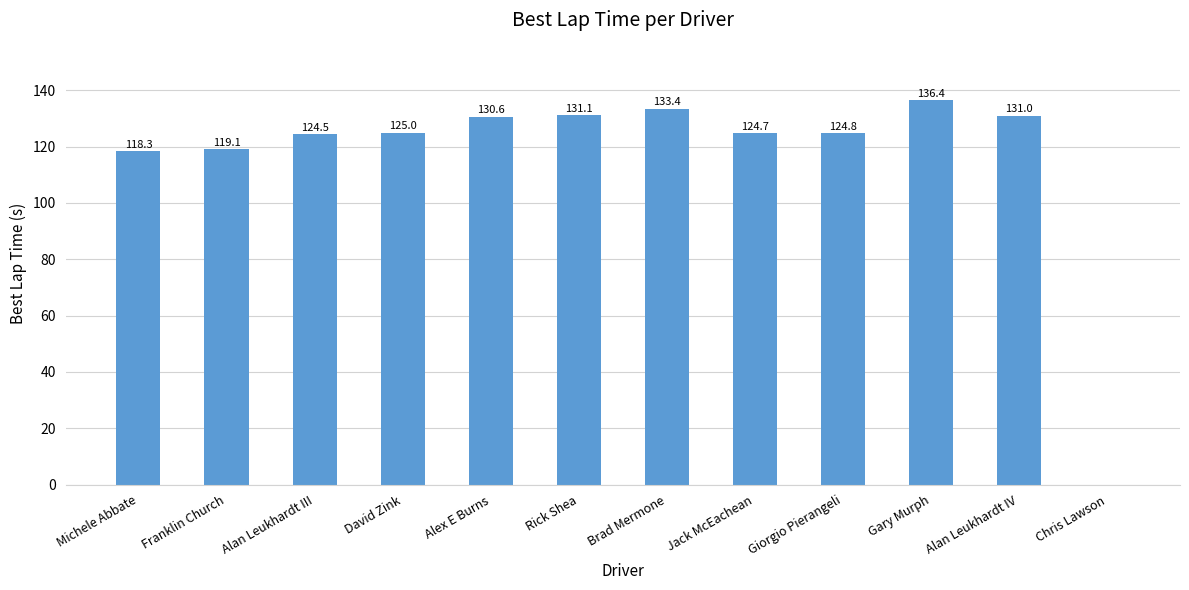

Is it true that the value at Michele Abbate is 118.3?

True